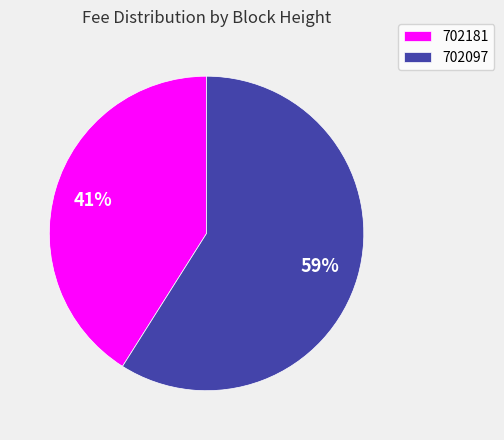

To the nearest percent, what is the combined percentage of 702181 and 702097?

100%